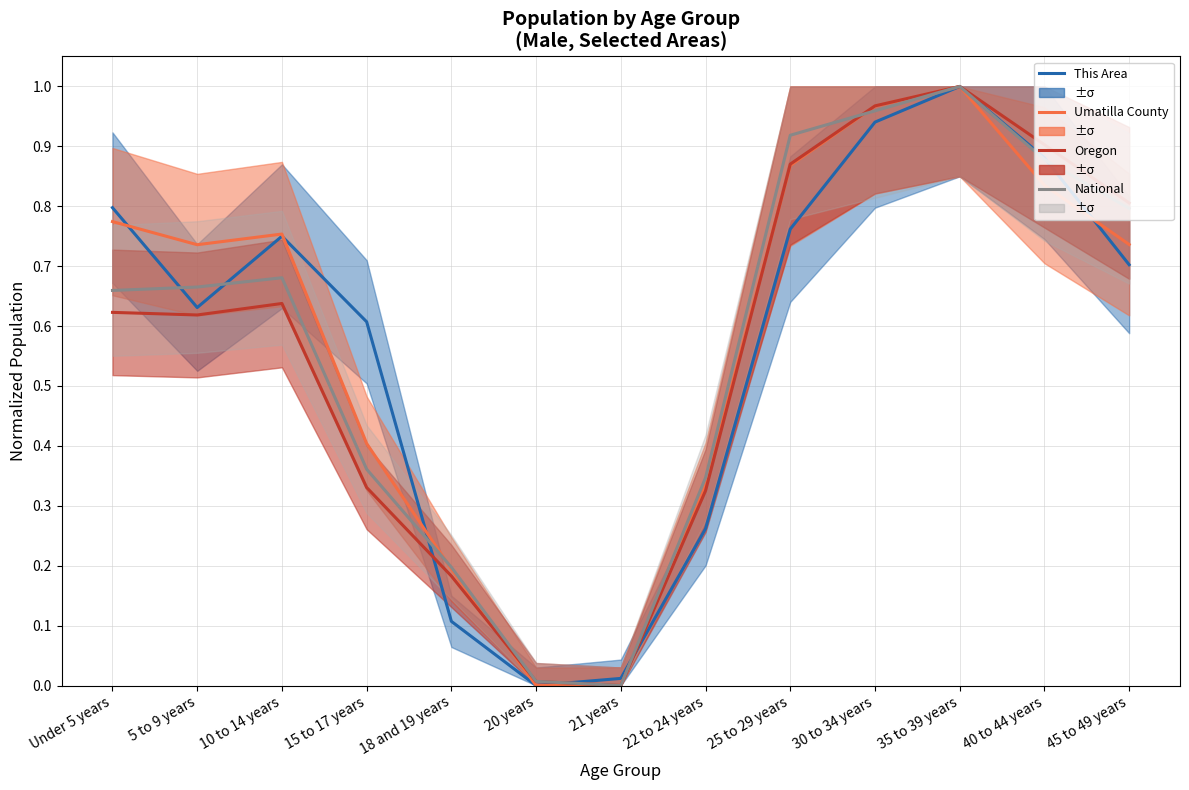

At which label is Umatilla County closest to 0?

20 years